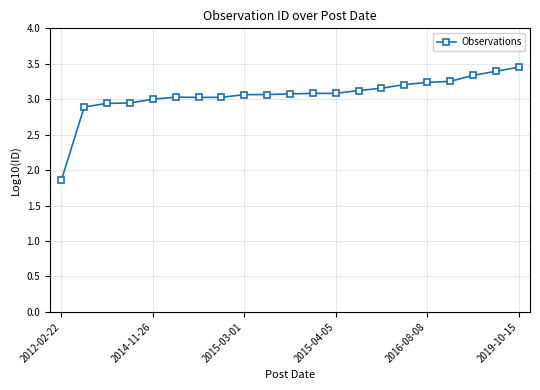

What is the difference between the maximum and minimum values?

1.6